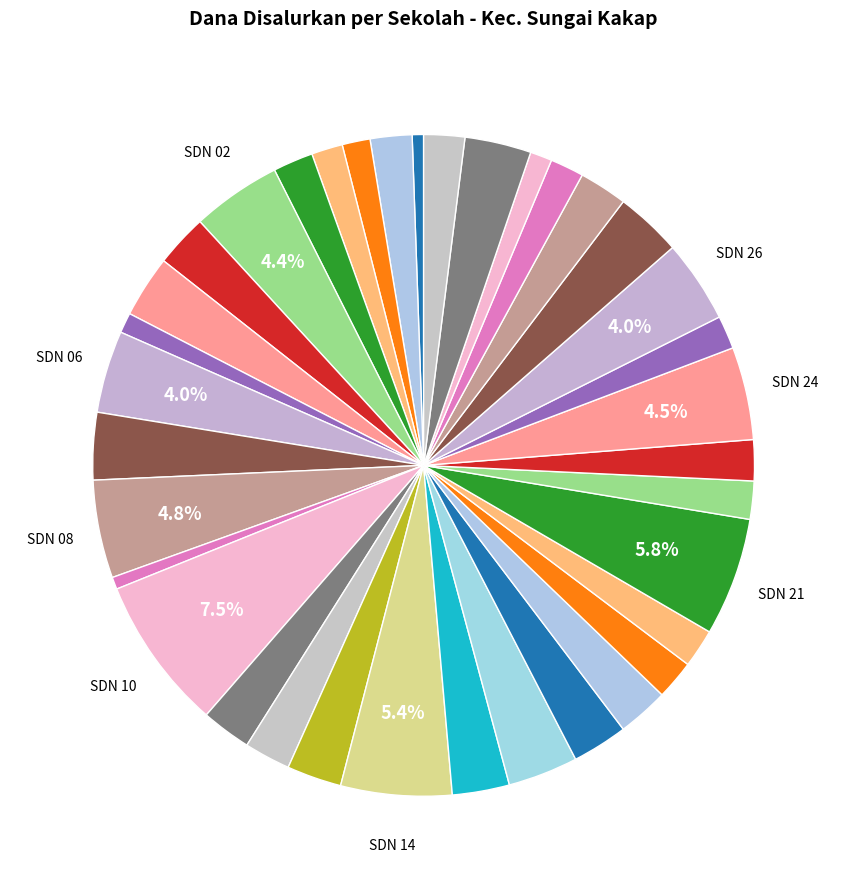

How many slices are in this pie chart?

36